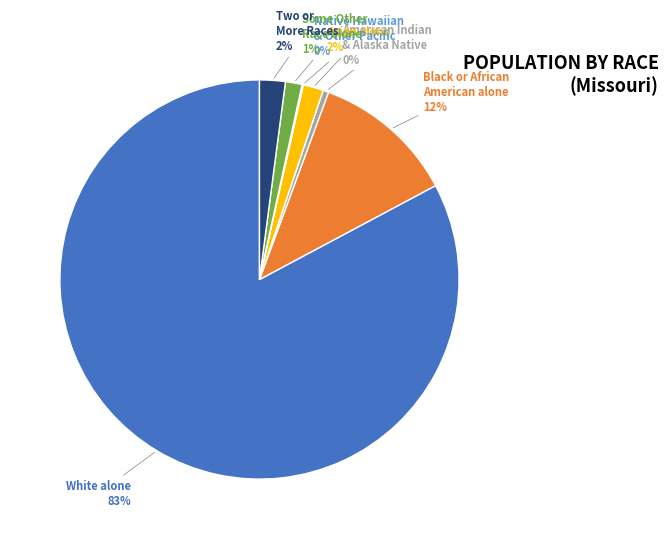

What percentage is the Two or More Races slice, to the nearest percent?

2%